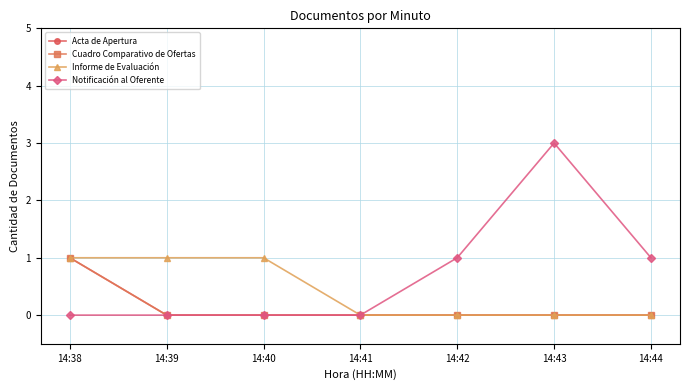

Which series has the largest total across all categories?

Notificación al Oferente